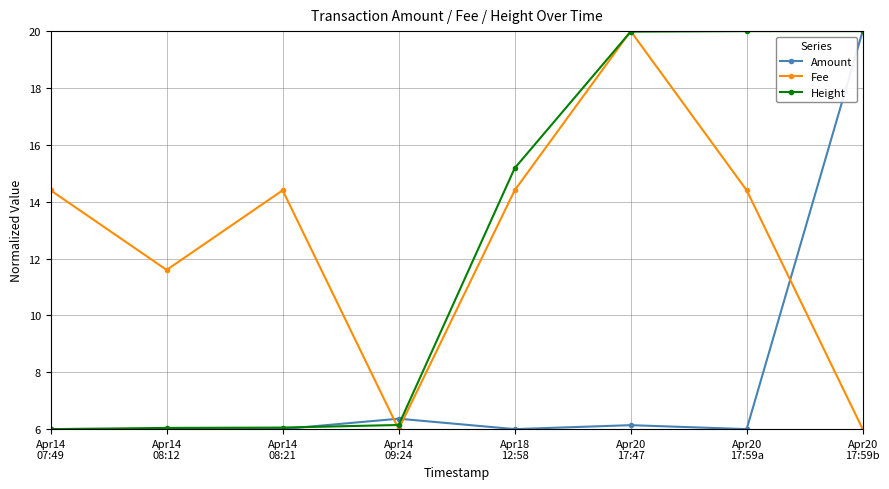

True or false: Fee has more than 1 interior local peaks.

True